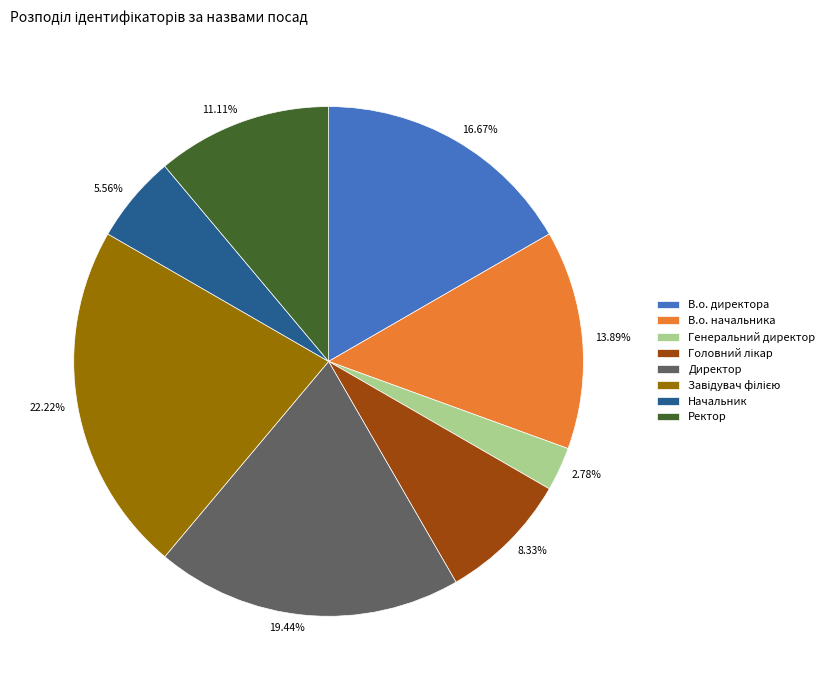

Is there a majority slice in this chart?

No